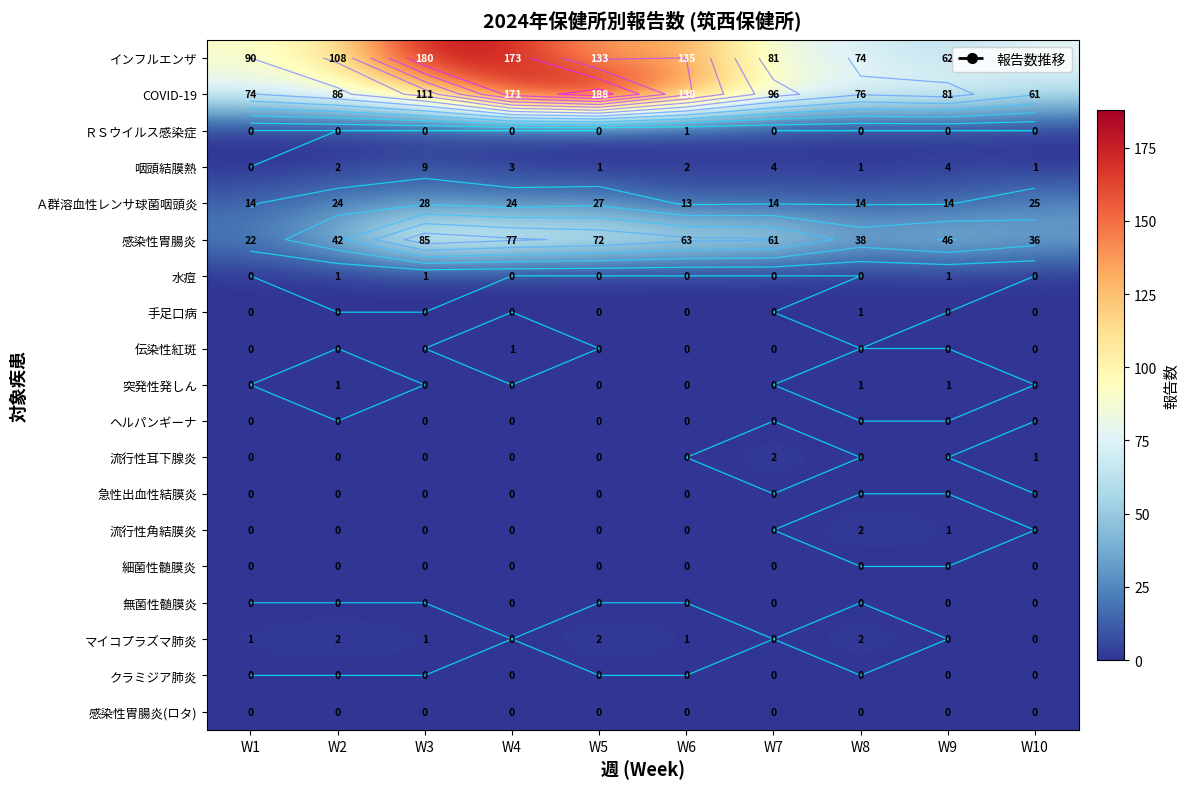

The ＲＳウイルス感染症 series shows 0 at W5. True or false?

True